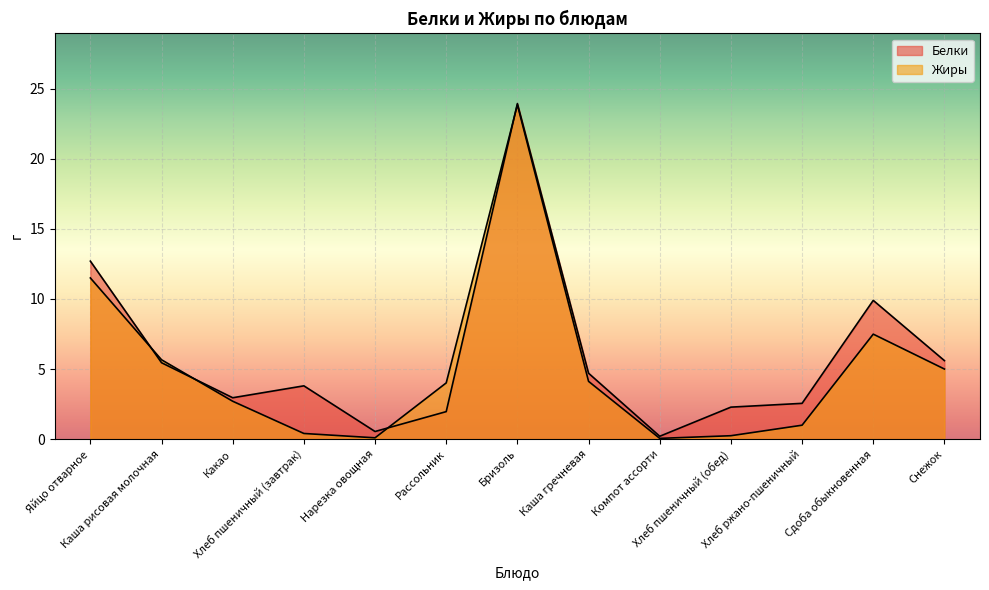

After their last crossing, which series has the higher values: Жиры or Белки?

Белки